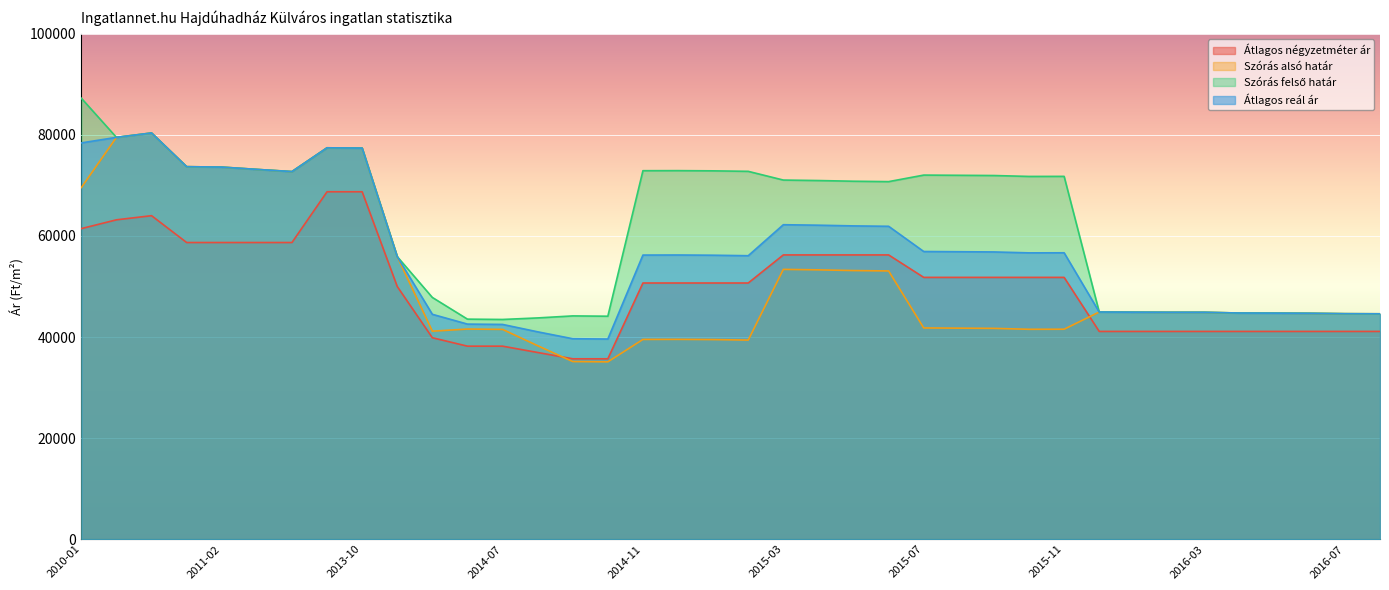

True or false: Szórás felső határ has a value of 47835 at 2014-05.

True